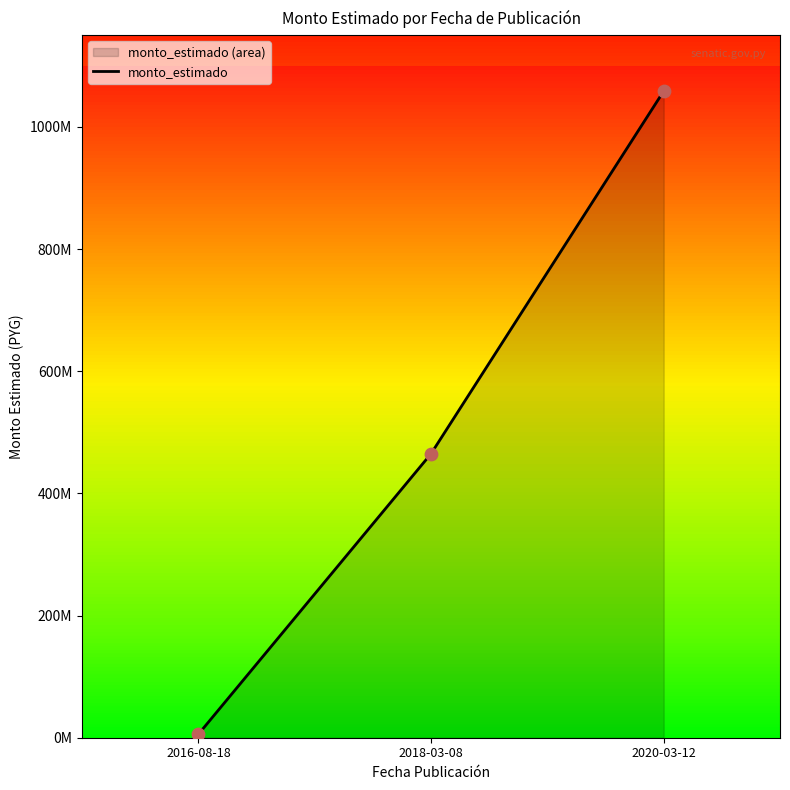

What is the change in value from 2018-03-08 to 2020-03-12?

+593568000